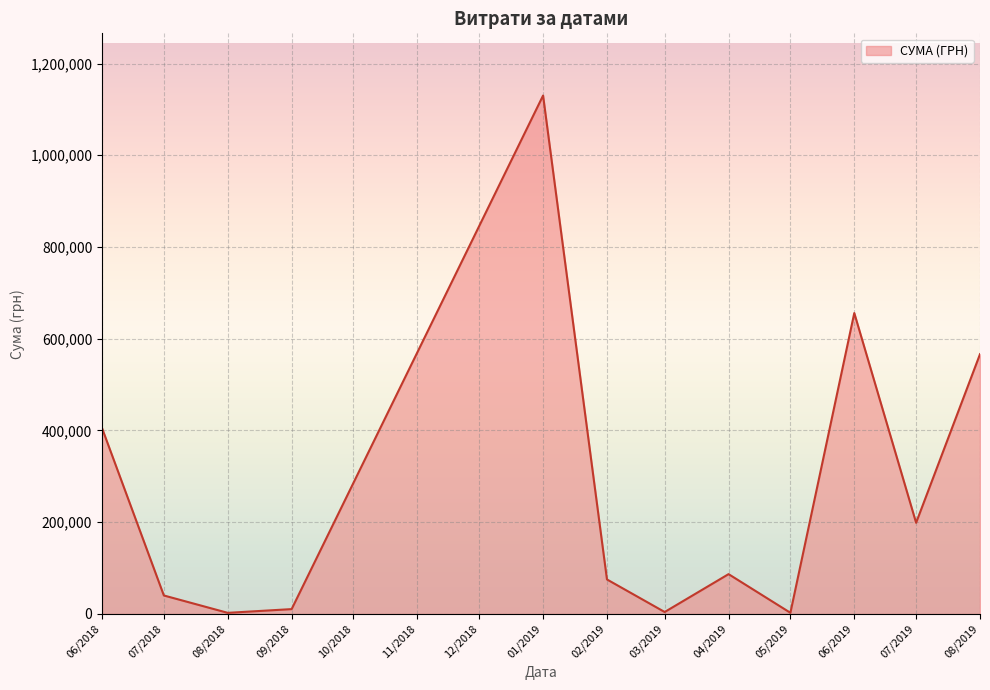

The value at 02/2019 is 75210.4. True or false?

True